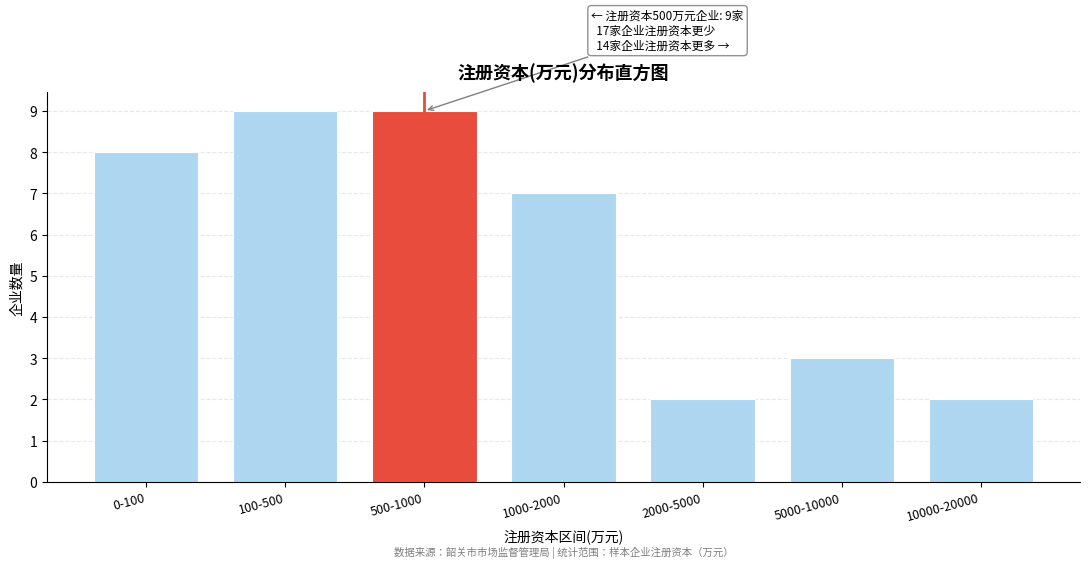

Reading left to right, what are all the values shown in this chart?

0-100=8	100-500=9	500-1000=9	1000-2000=7	2000-5000=2	5000-10000=3	10000-20000=2